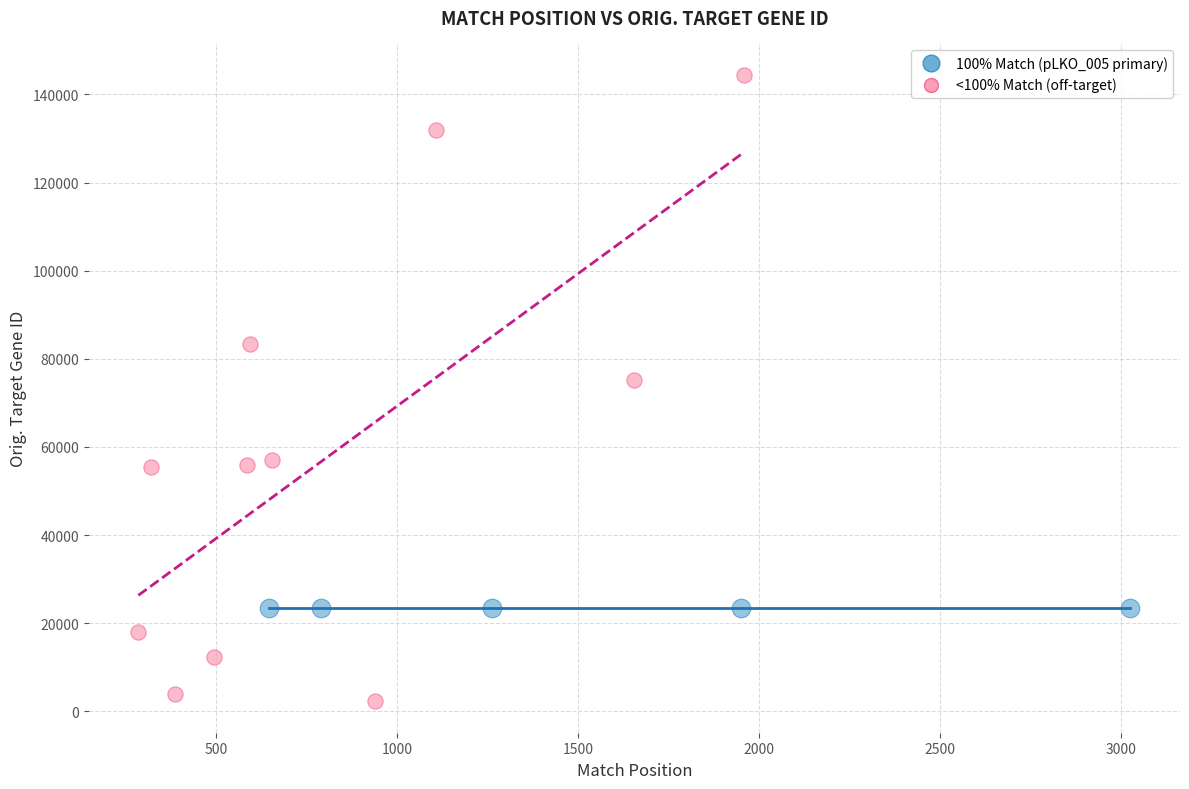

Which series reaches the minimum Y coordinate?

<100% Match (off-target)